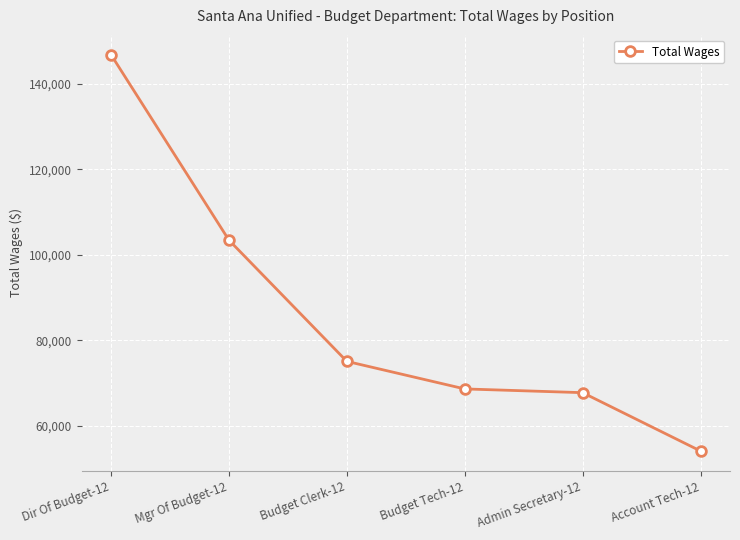

True or false: the data shows 109258 at Admin Secretary-12.

False